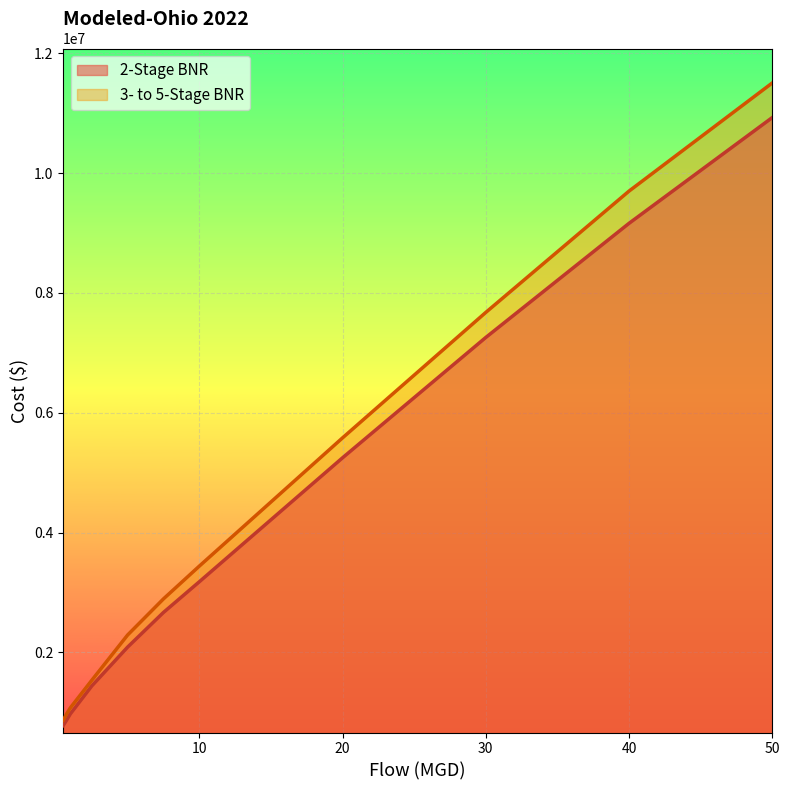

At which label does 3- to 5-Stage BNR reach its peak?

50